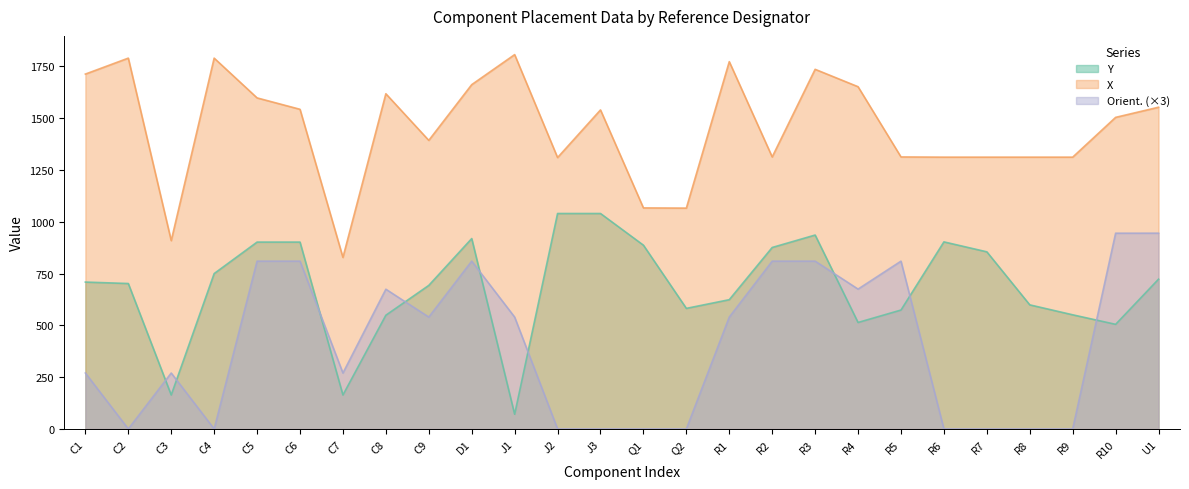

Which category has the highest value in the Y series?

J2